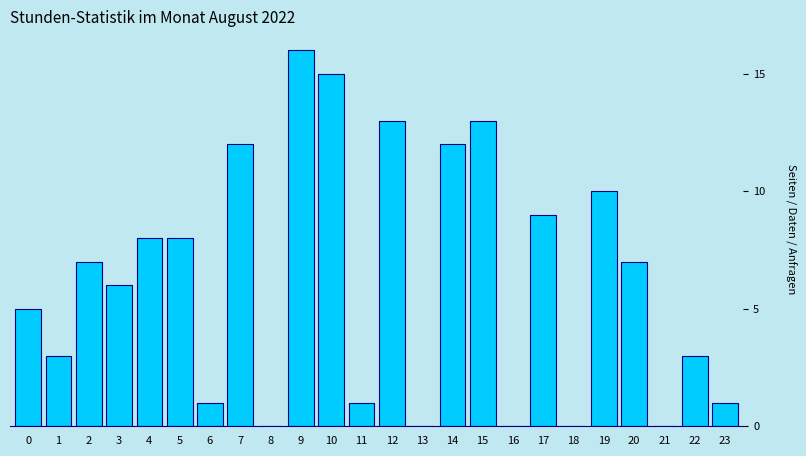

Reading left to right, list all the values displayed in this chart.

0=5	1=3	2=7	3=6	4=8	5=8	6=1	7=12	8=0	9=16	10=15	11=1	12=13	13=0	14=12	15=13	16=0	17=9	18=0	19=10	20=7	21=0	22=3	23=1